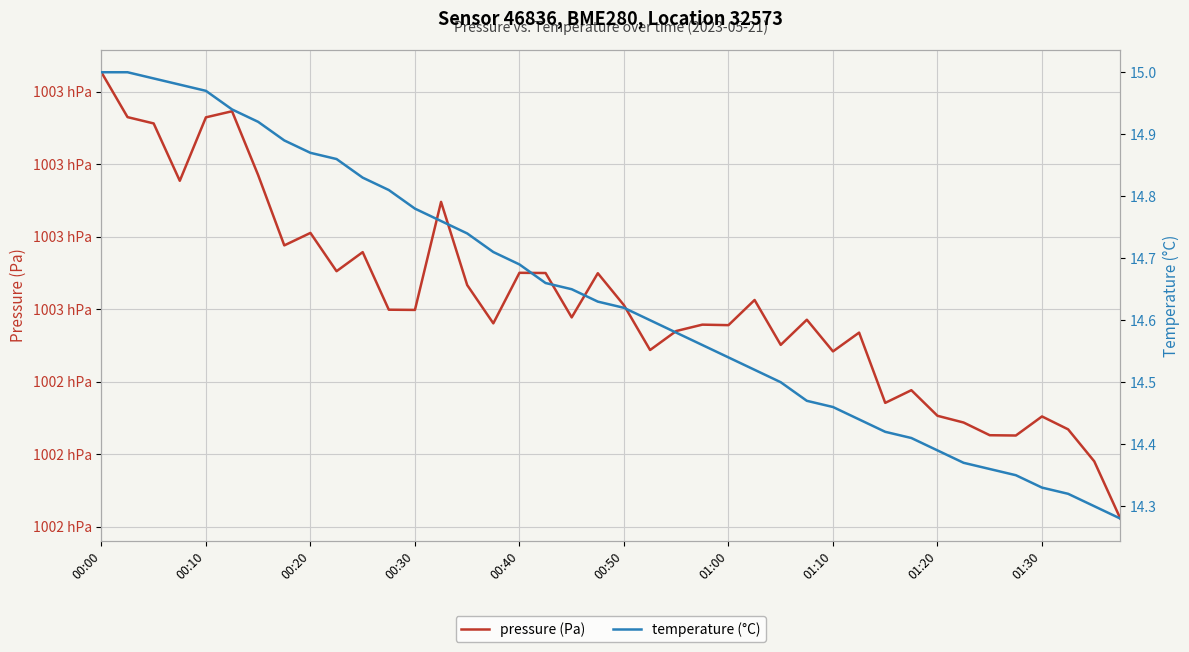

The pressure (Pa) series shows 49372.6 at 27. True or false?

False